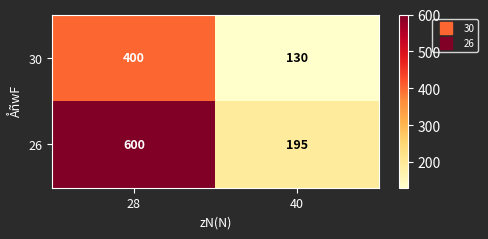

What is the sum of the 30 values at 28 and 40?

530